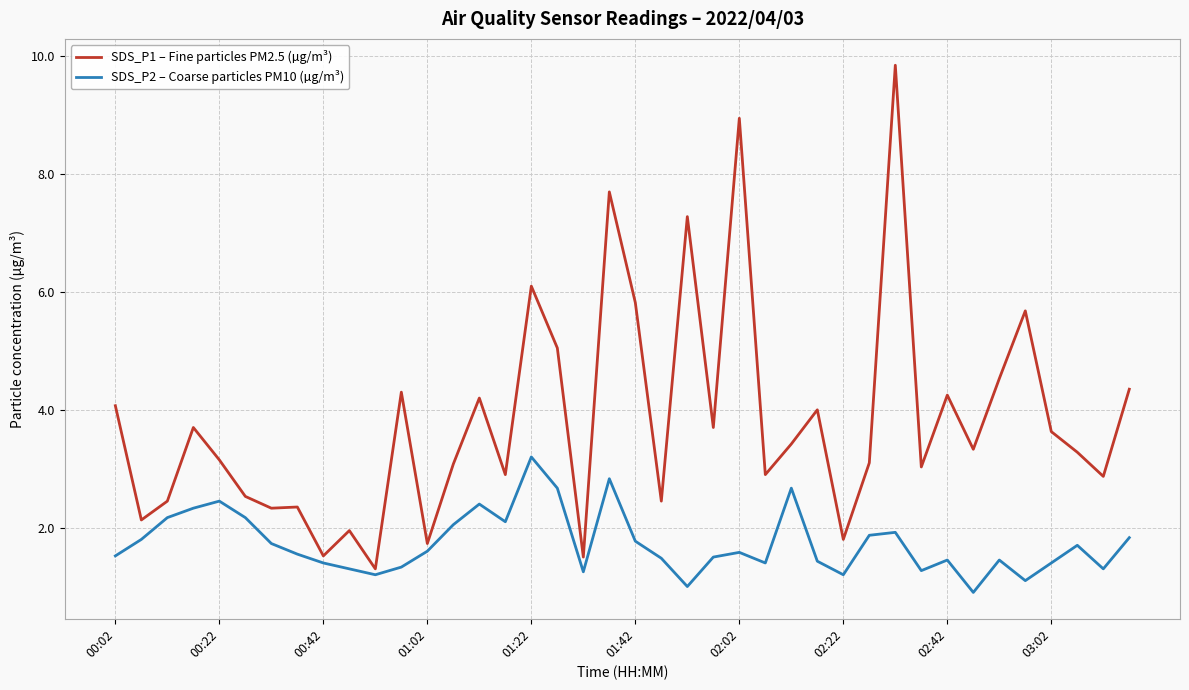

What is the minimum value for SDS_P1 – Fine particles PM2.5 (µg/m³)?

1.3